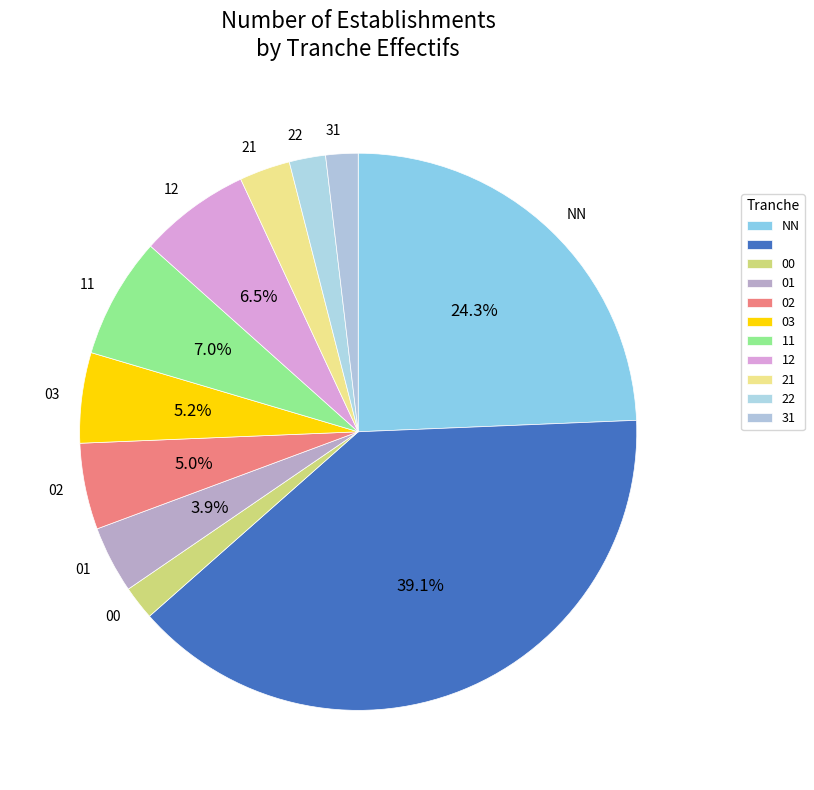

How many segments does this pie chart have?

11